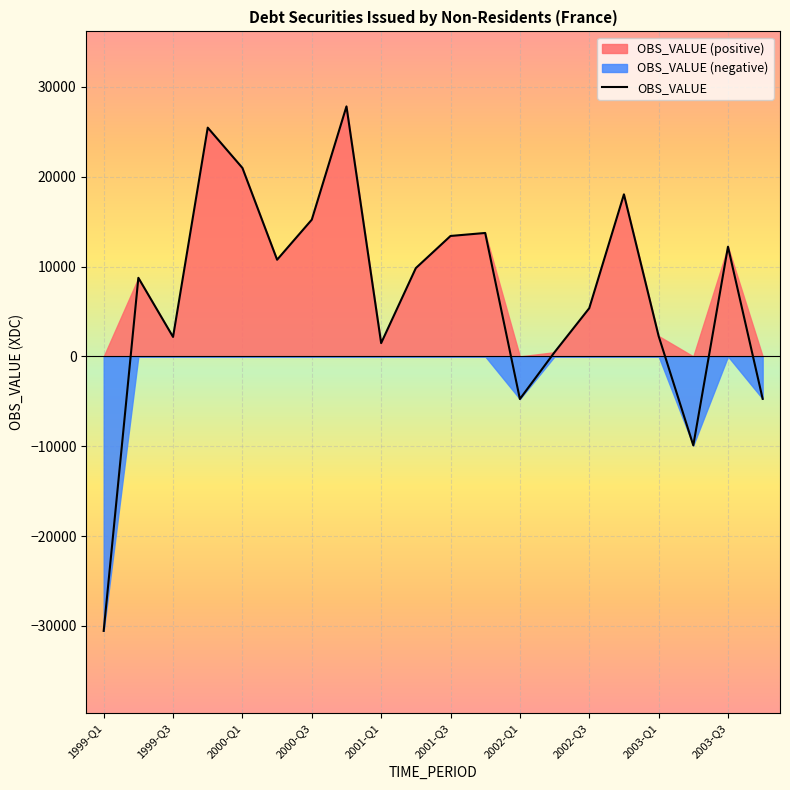

Rank the categories by value from lowest to highest.

1999-Q1, 17, 12, 19, 13, 2003-Q1, 2000-Q1, 16, 14, 1999-Q3, 2003-Q3, 2001-Q3, 18, 10, 11, 2002-Q1, 15, 2001-Q1, 2000-Q3, 2002-Q3